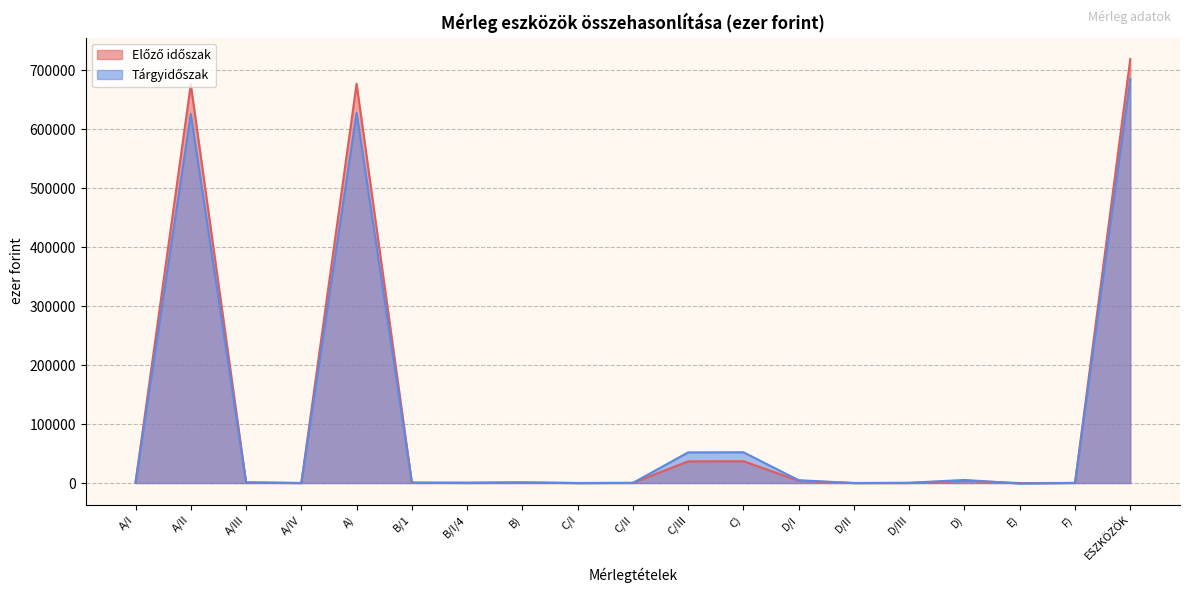

Reading right to left, list all the values displayed in this chart.

Előző időszak: ESZKÖZÖK=718826	F)=175	E)=-106	D)=3835	D/III=80	D/II=0	D/I=3755	C)=36992	C/III=36700	C/II=292	C/I=0	B)=1113	B/I/4=754	B/1=359	A)=676817	A/IV=0	A/III=1117	A/II=675700	A/I=690
Tárgyidőszak: ESZKÖZÖK=684784	F)=191	E)=-808	D)=5208	D/III=438	D/II=0	D/I=4770	C)=52154	C/III=51960	C/II=194	C/I=0	B)=877	B/I/4=0	B/1=877	A)=627162	A/IV=0	A/III=1117	A/II=625355	A/I=690